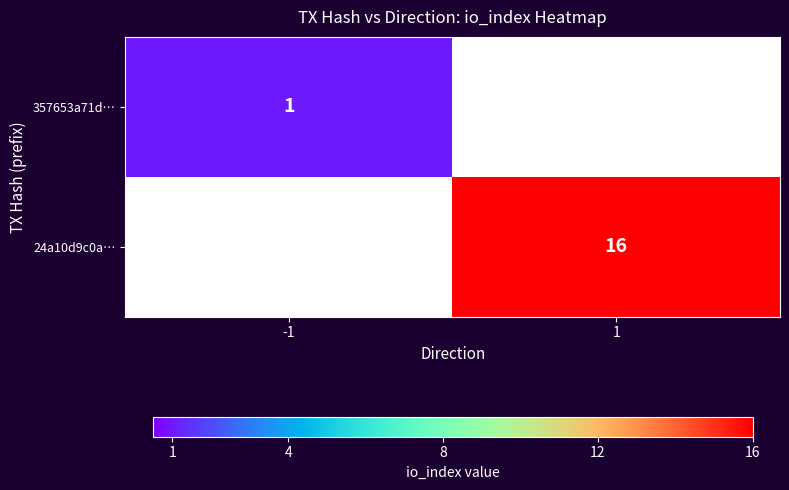

At which category is the sum across all series the highest?

1